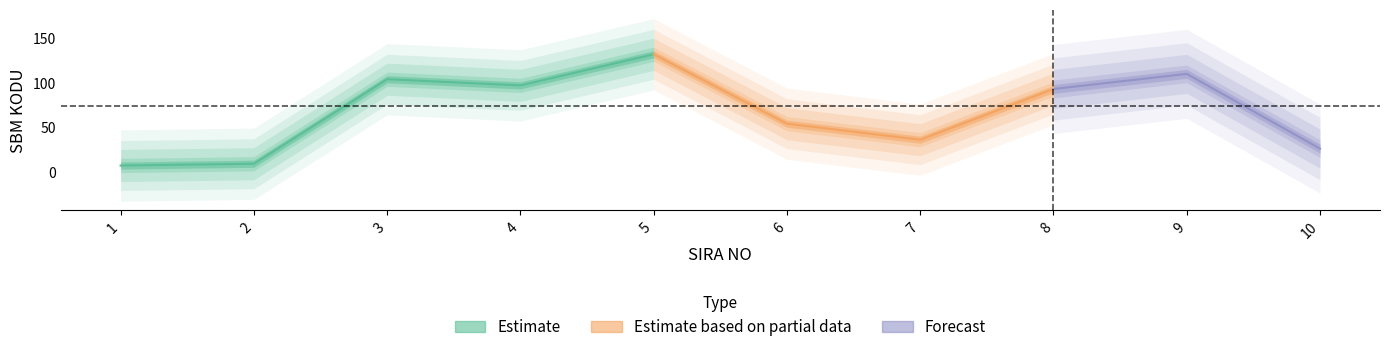

Rank the categories by value from highest to lowest.

5, 9, 3, 4, 8, 6, 7, 10, 2, 1